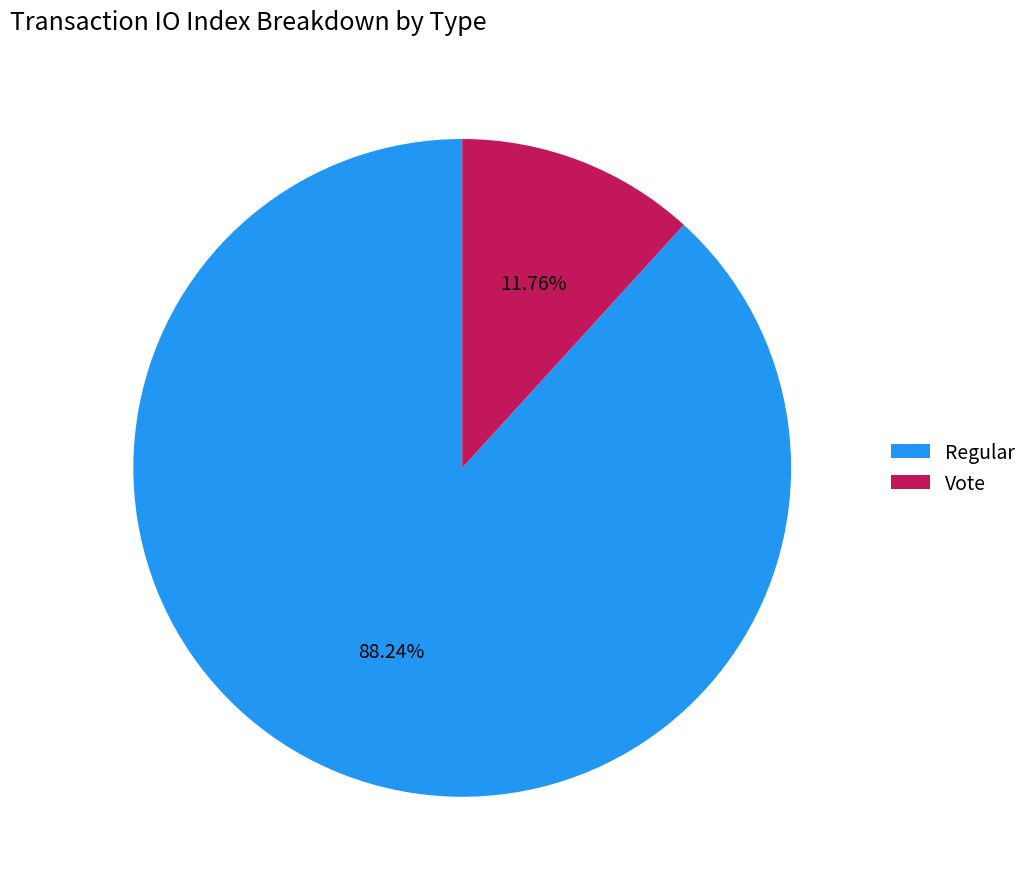

Approximately how many times larger is the value at Regular compared to Vote?

7.5